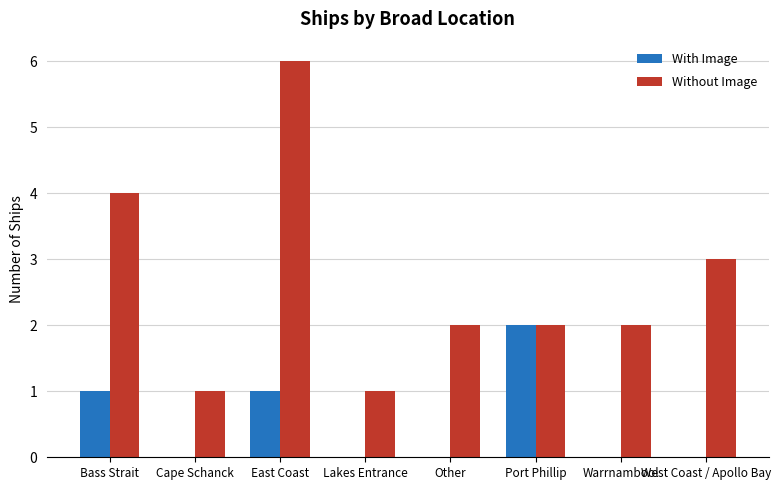

At which category does the chart reach its peak across all series?

East Coast